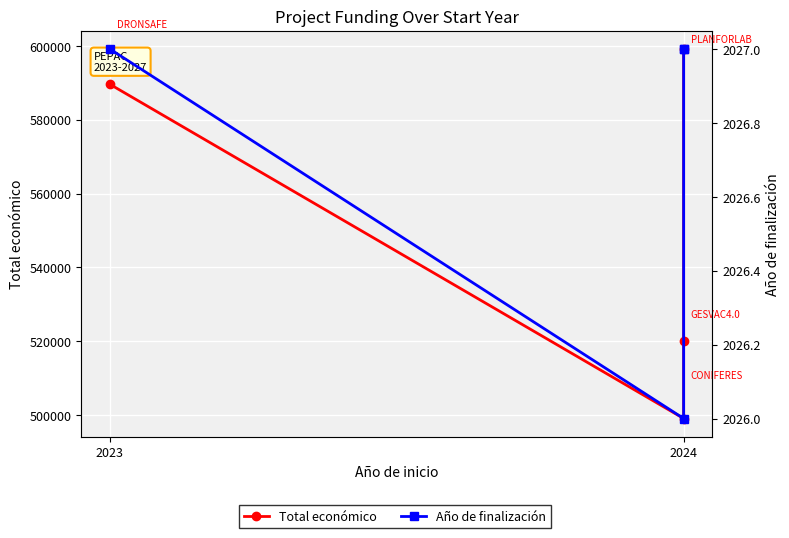

True or false: Total económico has a value of 499059 at 2024.

True